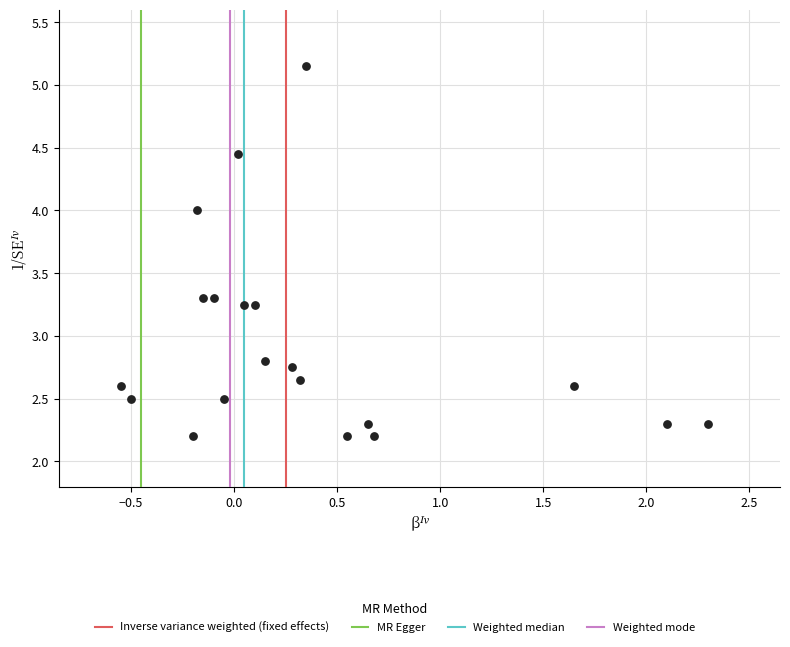

What is the range of Y values (max minus min)?

3.0